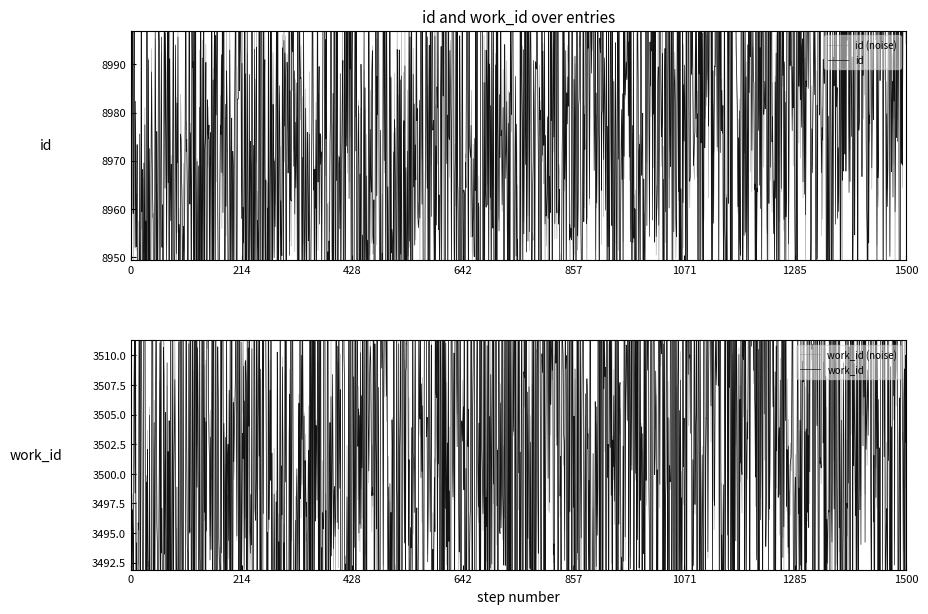

What is the difference between the second highest and second lowest values in the id series?

18